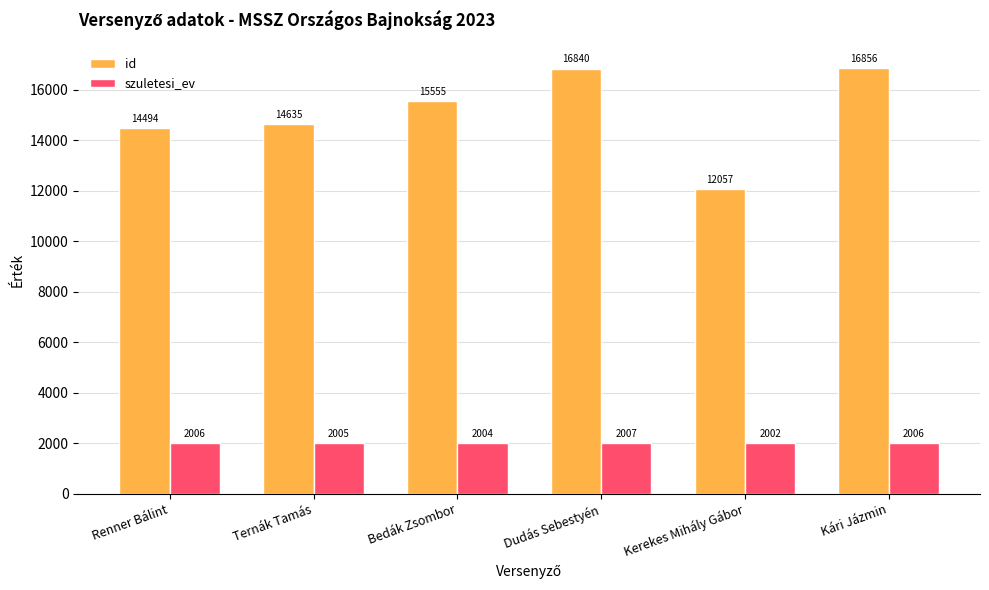

What is the approximate value of szuletesi_ev at Kerekes Mihály Gábor?

2002